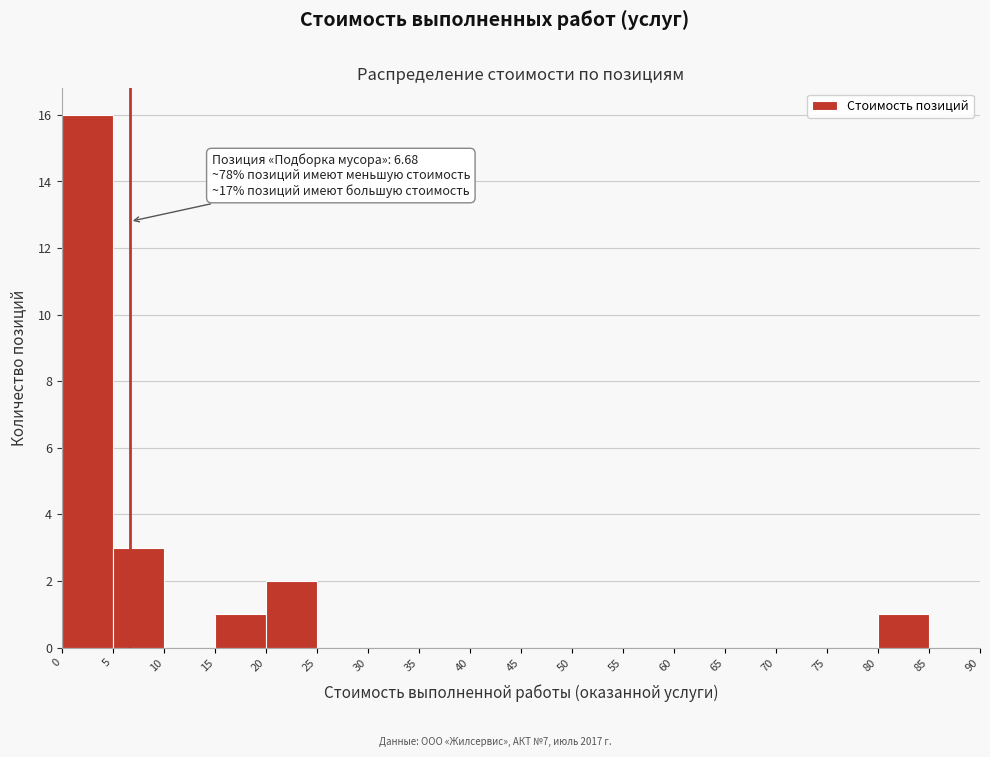

Which range on the x-axis has the tallest bar?

0 to 5